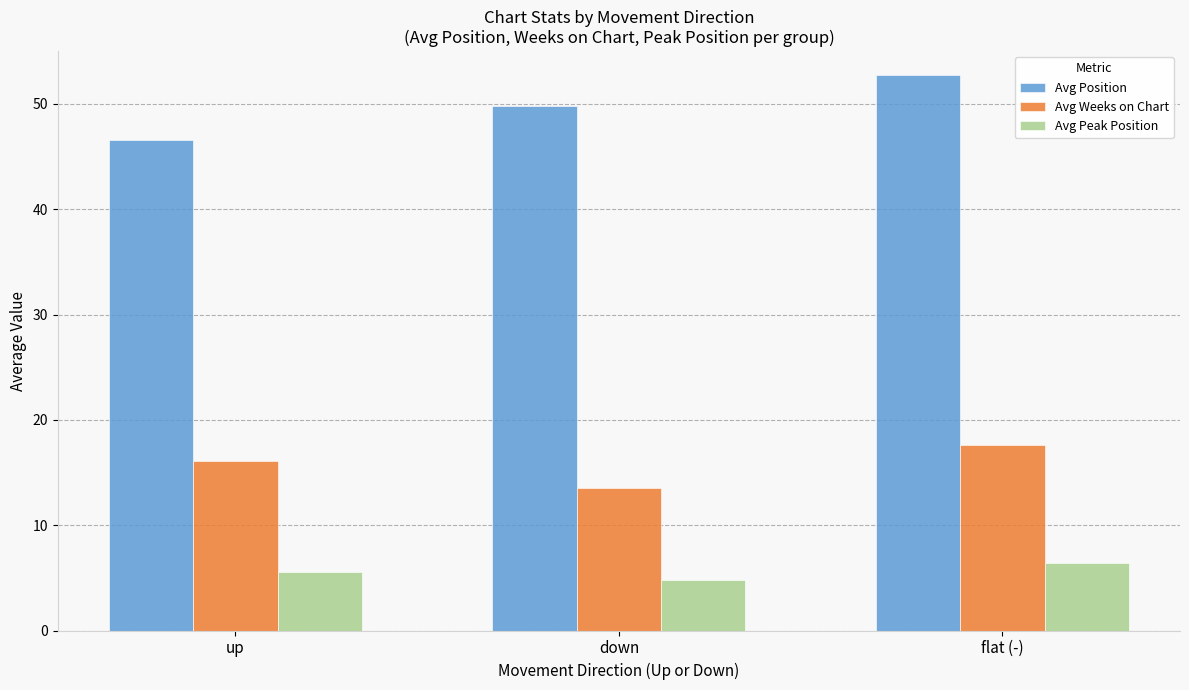

At which label does Avg Position reach its minimum?

up